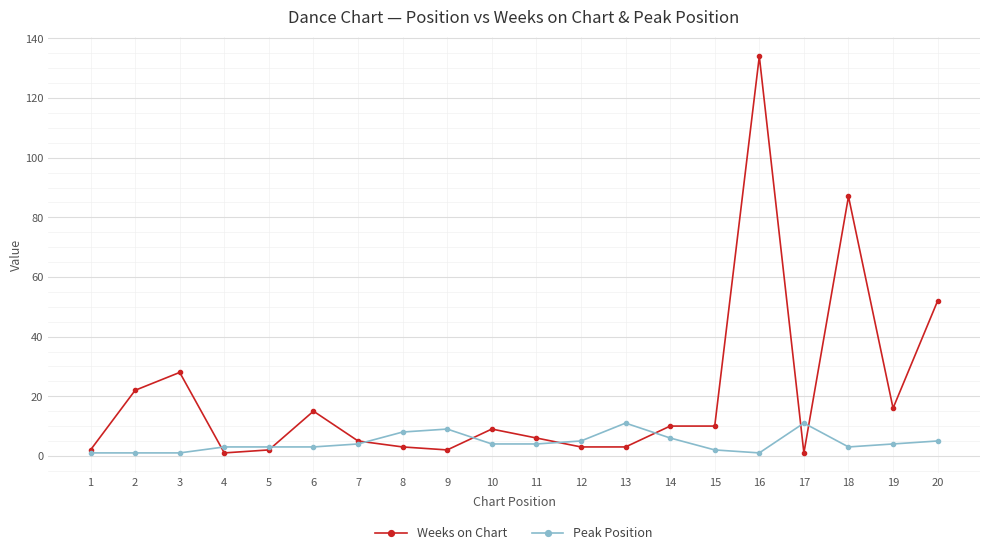

Which series ends up on top after the final intersection of Peak Position and Weeks on Chart?

Weeks on Chart